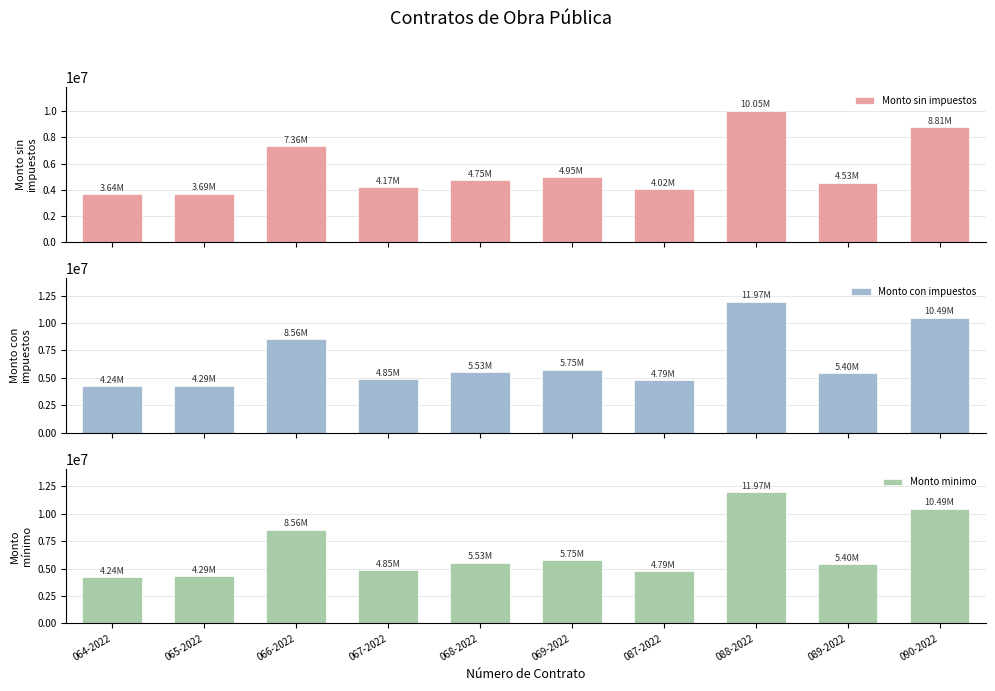

Are the bars horizontal?

No